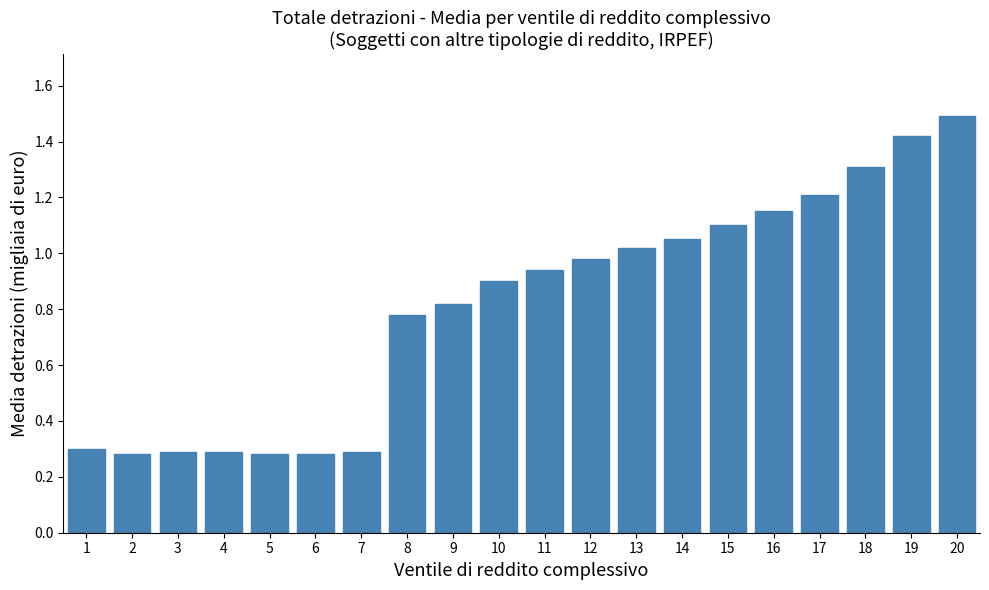

Which category has the highest value across all series?

20